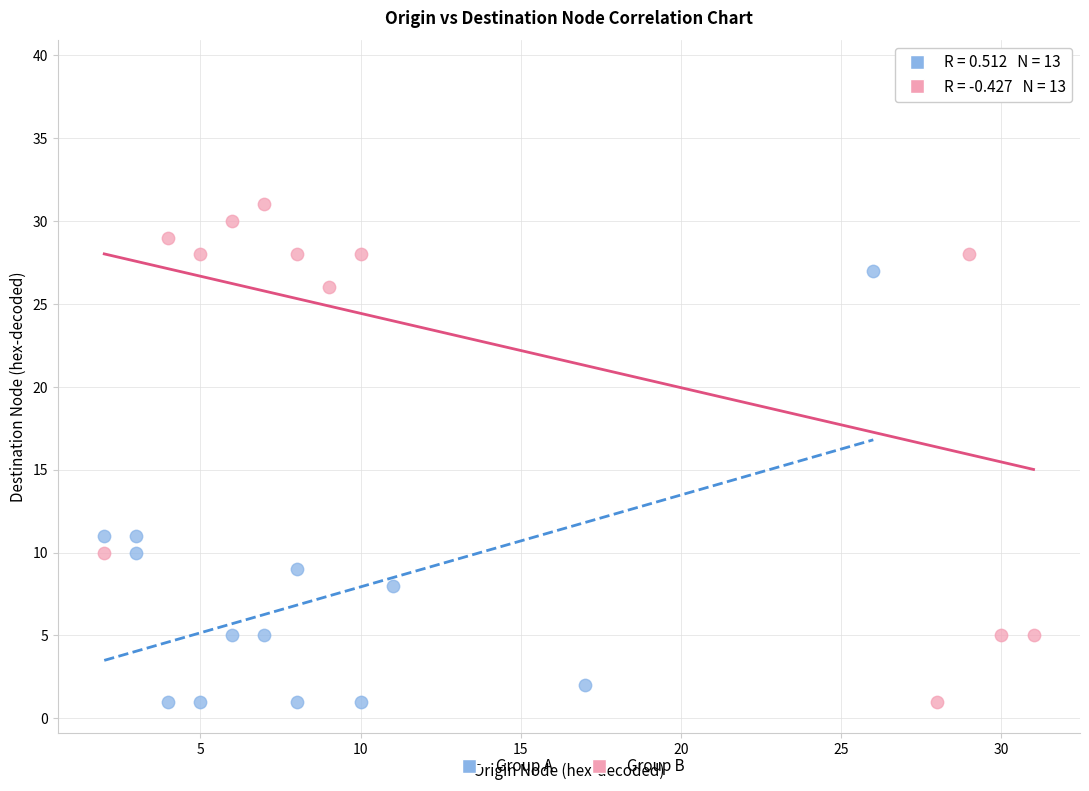

Which series reaches the maximum Y coordinate?

Group B